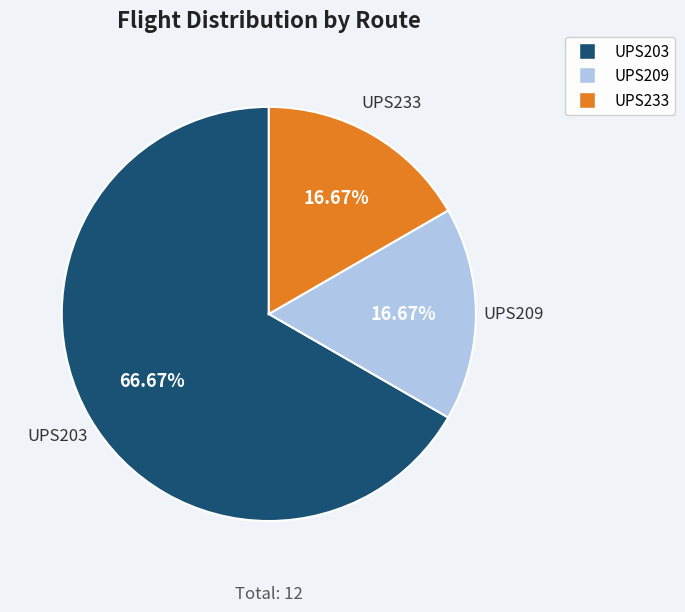

The UPS209 slice represents 11% of the pie. True or false?

False